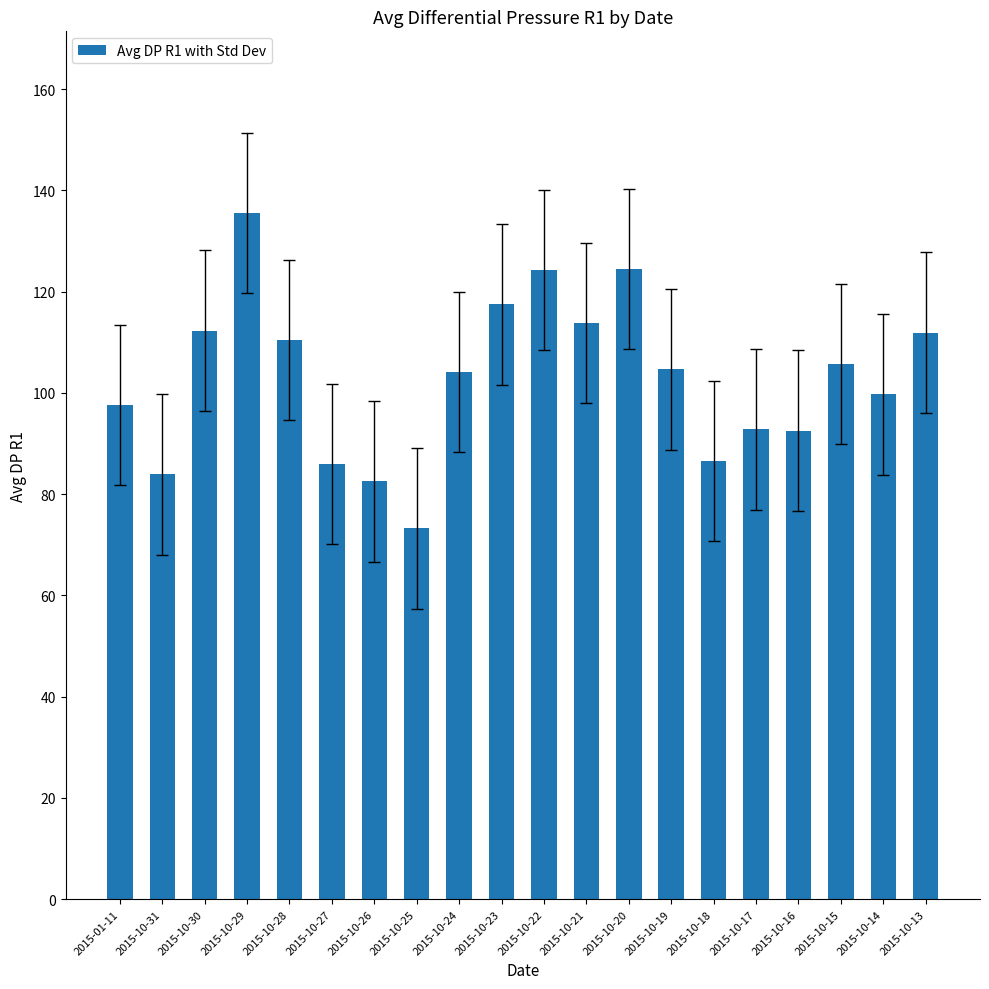

What is the difference between the maximum and minimum values?

62.3